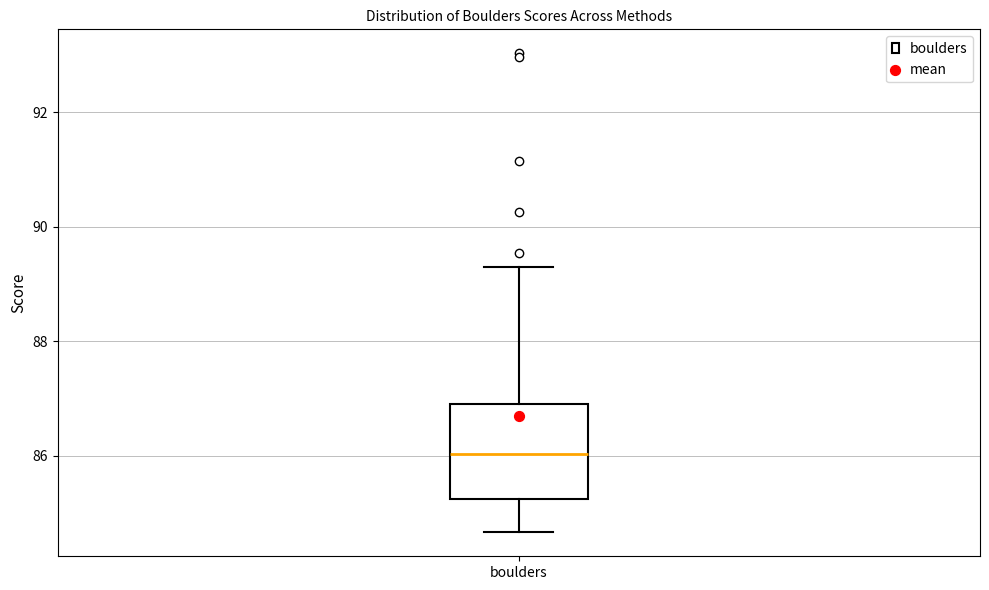

Read this box plot against the y-axis: the position of the median line, the range covered by the box, and the ends of both whiskers. The values are not printed on the chart, so give them approximately, as read against the axis.

median 86.0, box 85.2 to 86.8, whiskers 84.6 to 89.4